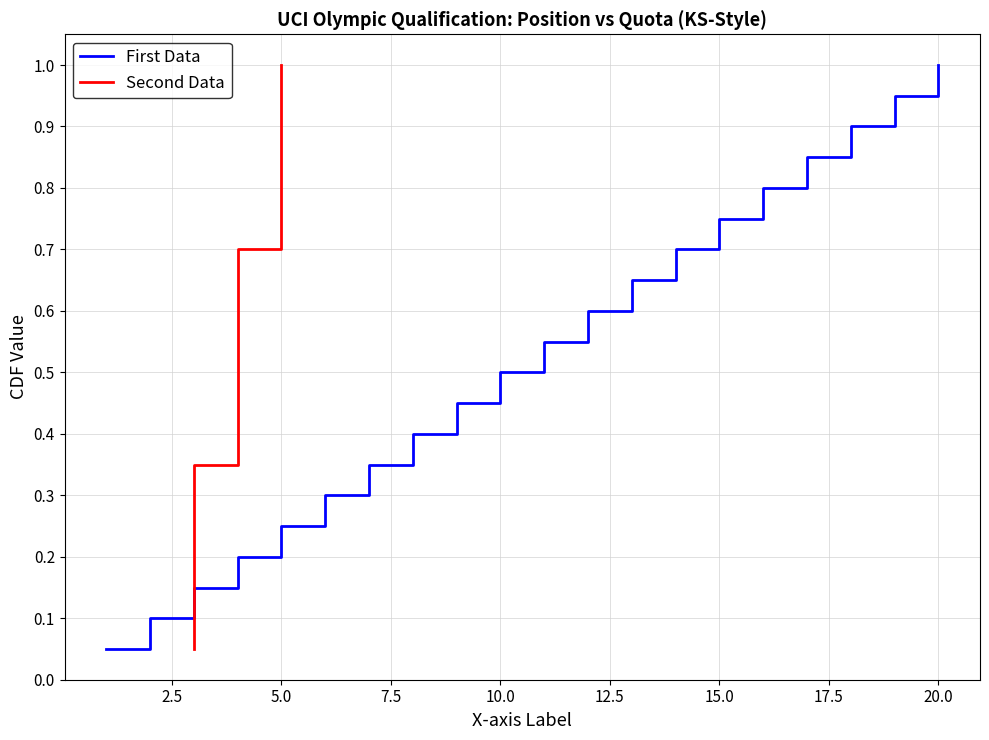

What is the maximum value for First Data?

1.0